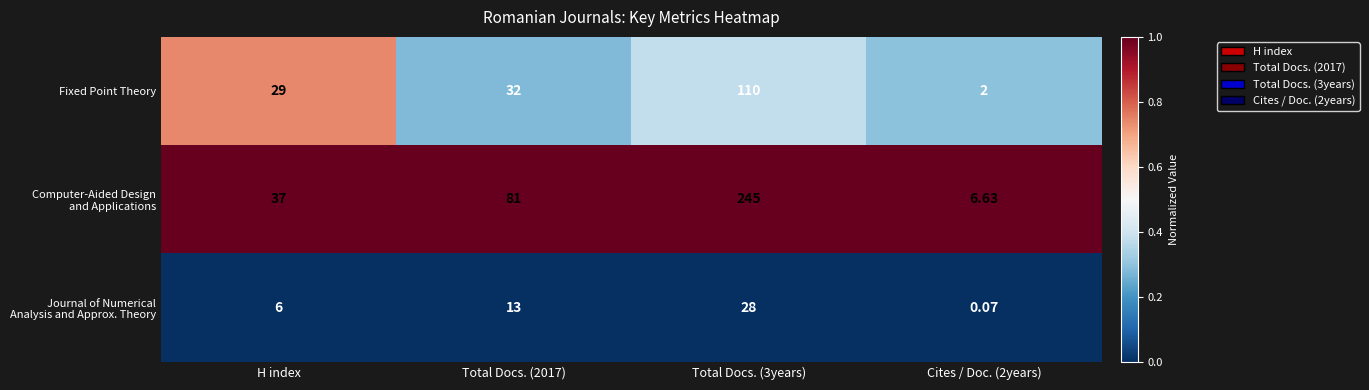

What is the spread (max minus min) of values at Total Docs. (2017)?

68.0